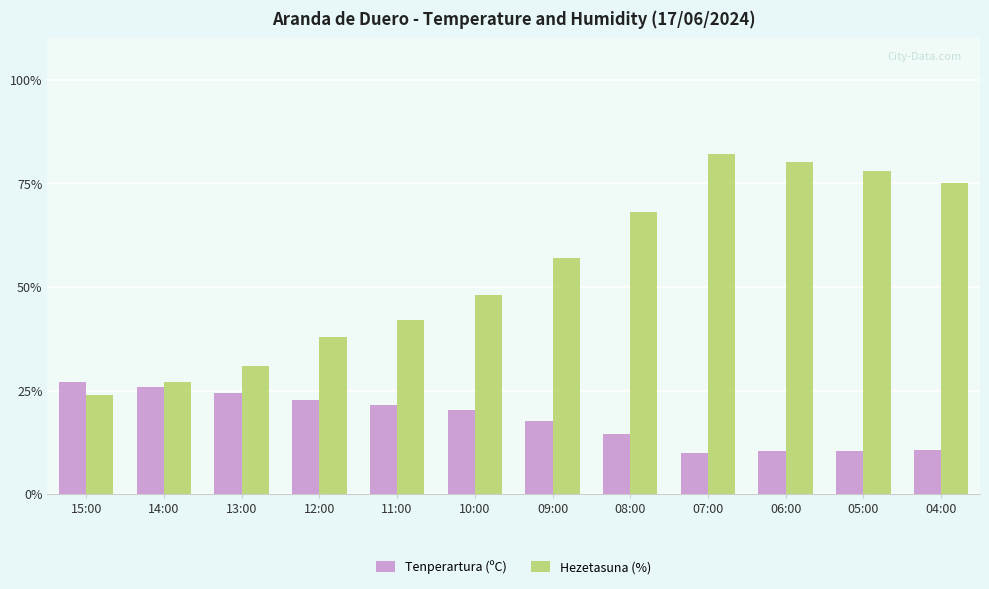

Count the number of categories in the chart.

12